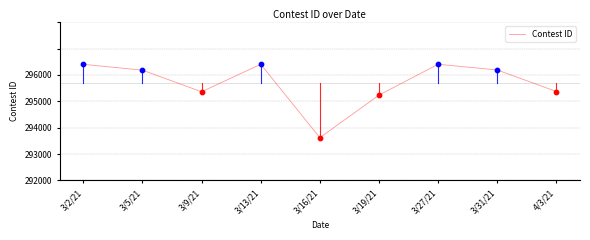

What is the change in value from 3/2/21 to 3/5/21?

-222